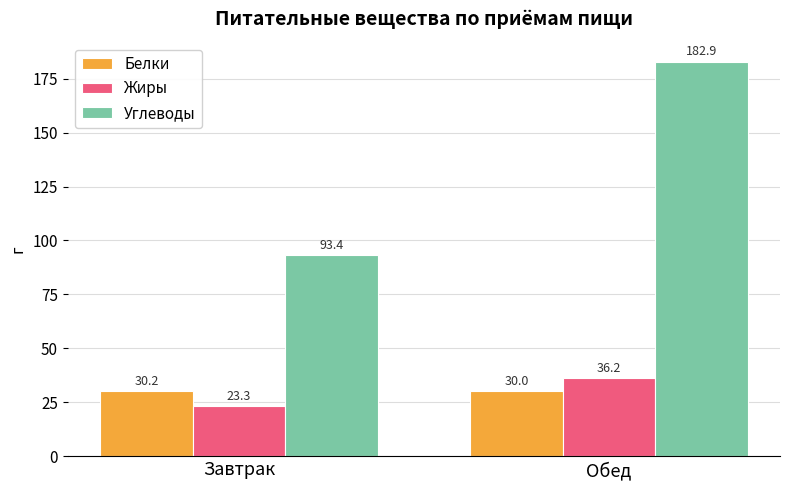

Which category has the highest value in the Углеводы series?

Обед